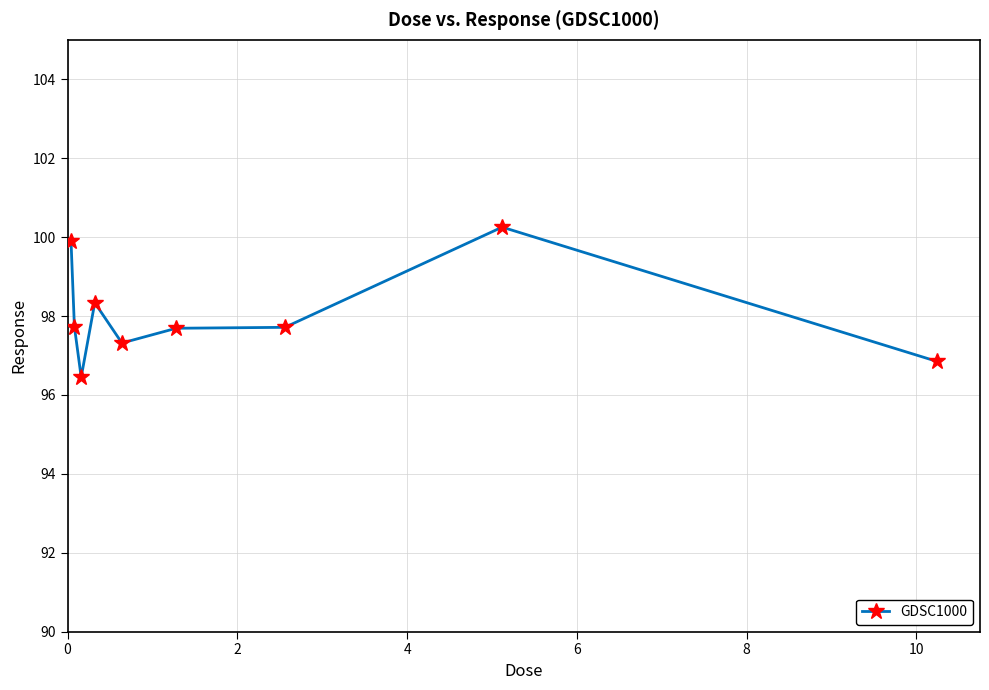

What is the value of the 1st point from the left?

99.9